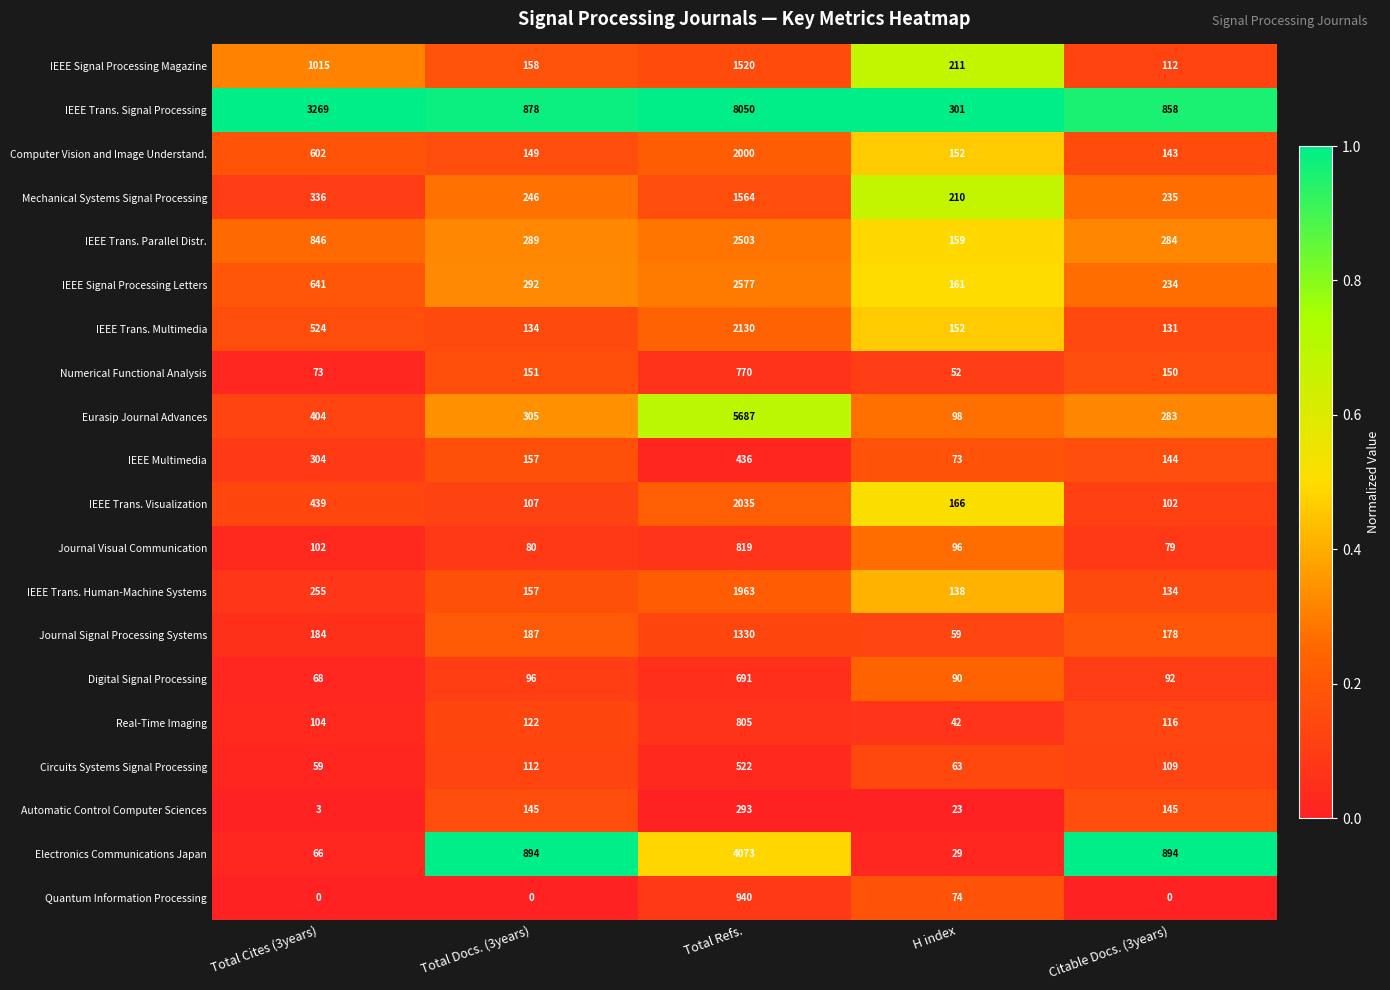

Which series changed the most between Total Refs. and H index?

IEEE Trans. Signal Processing